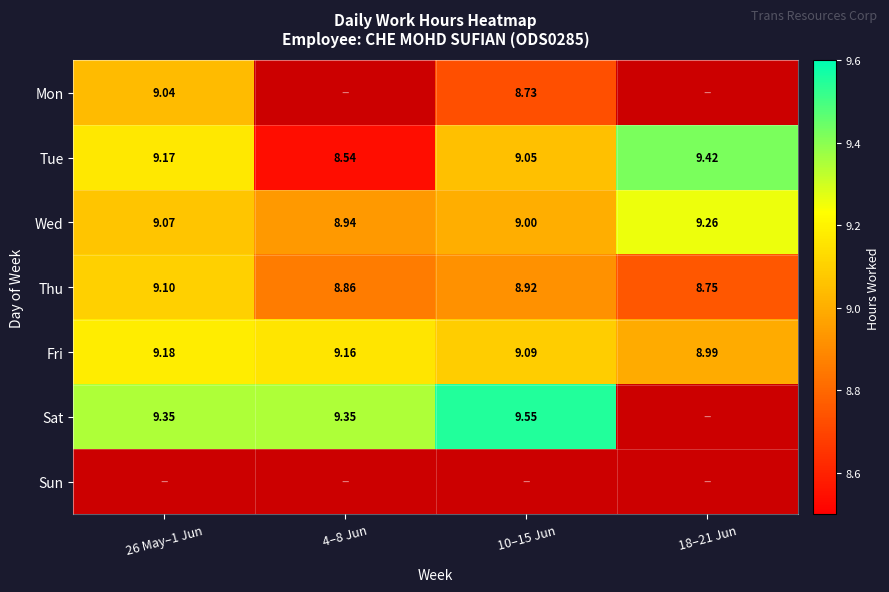

Where is Thu nearest to the value 8?

18–21 Jun